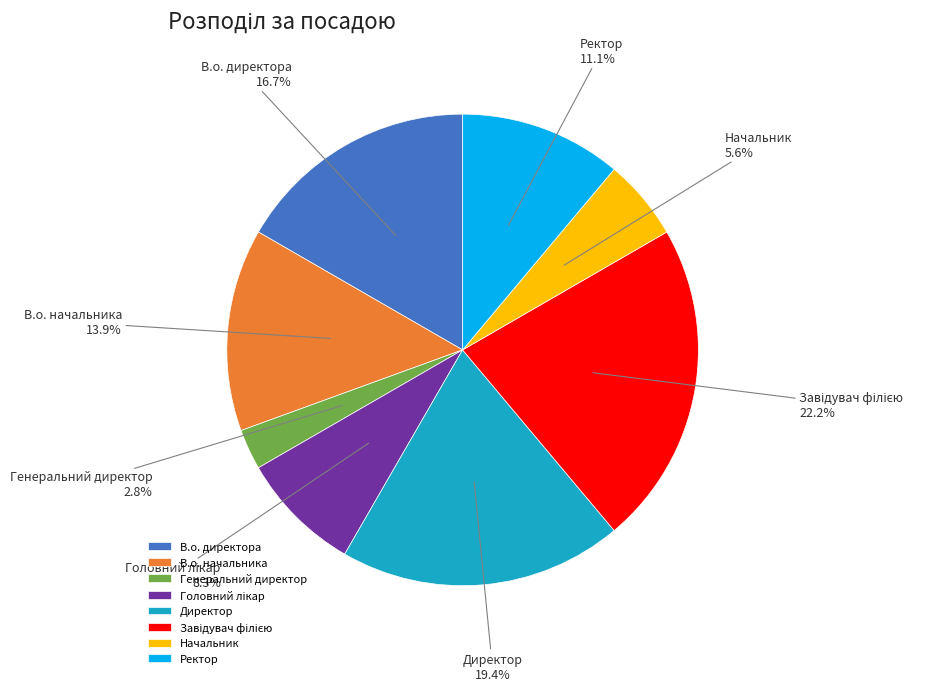

True or false: В.о. начальника accounts for 14% of the total.

True